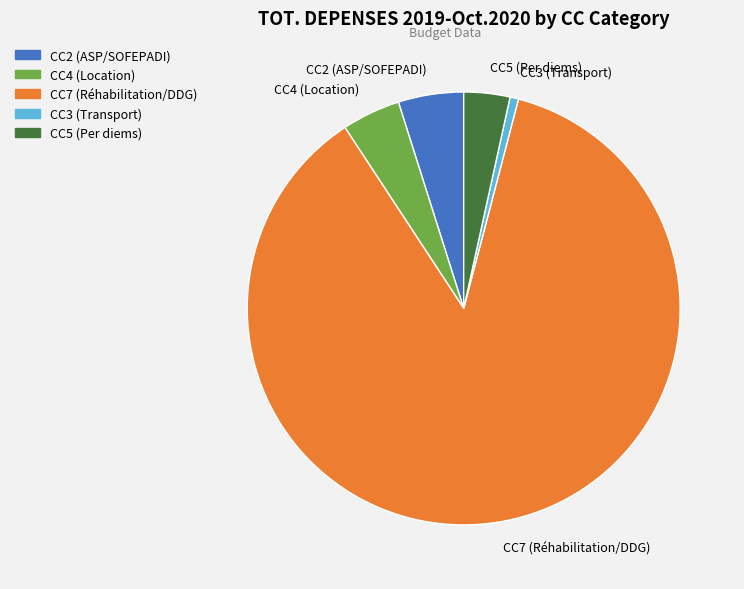

Combined, do CC5 (Per diems) and CC2 (ASP/SOFEPADI) account for over 50%?

No